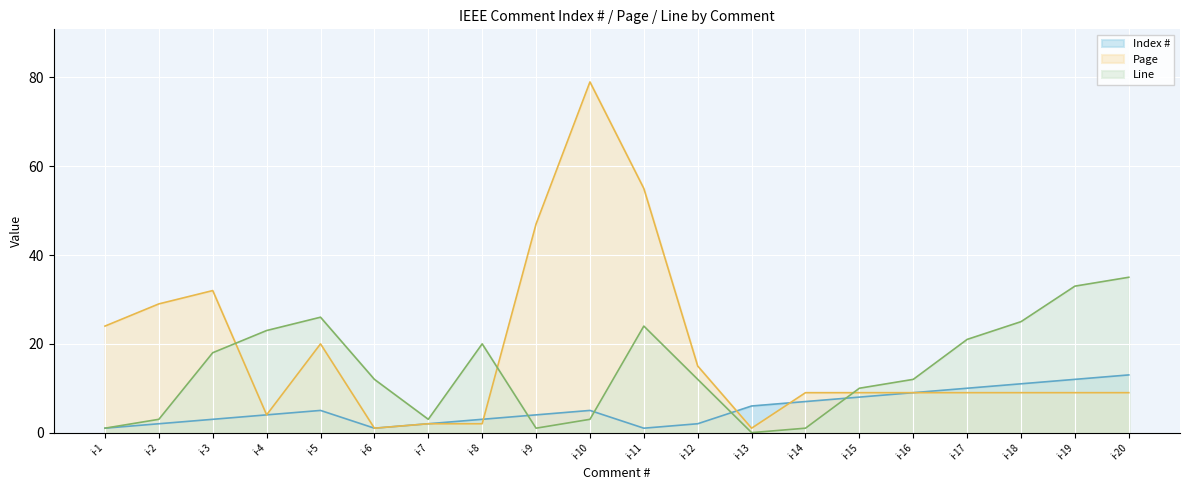

What is the value of the Page point at the 9th from the left?

47